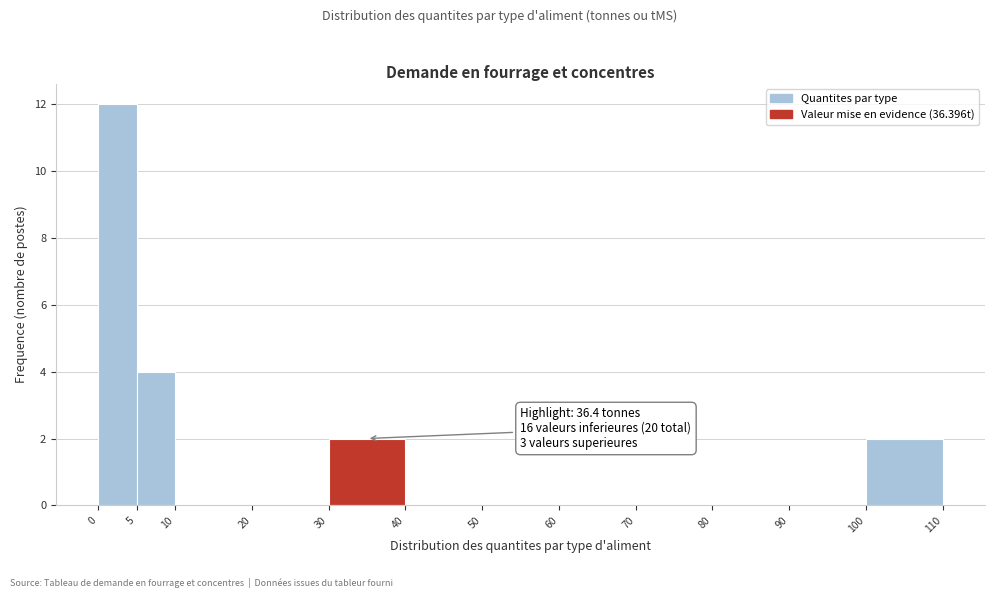

Over which range of the x-axis is the bar tallest?

0 to 5